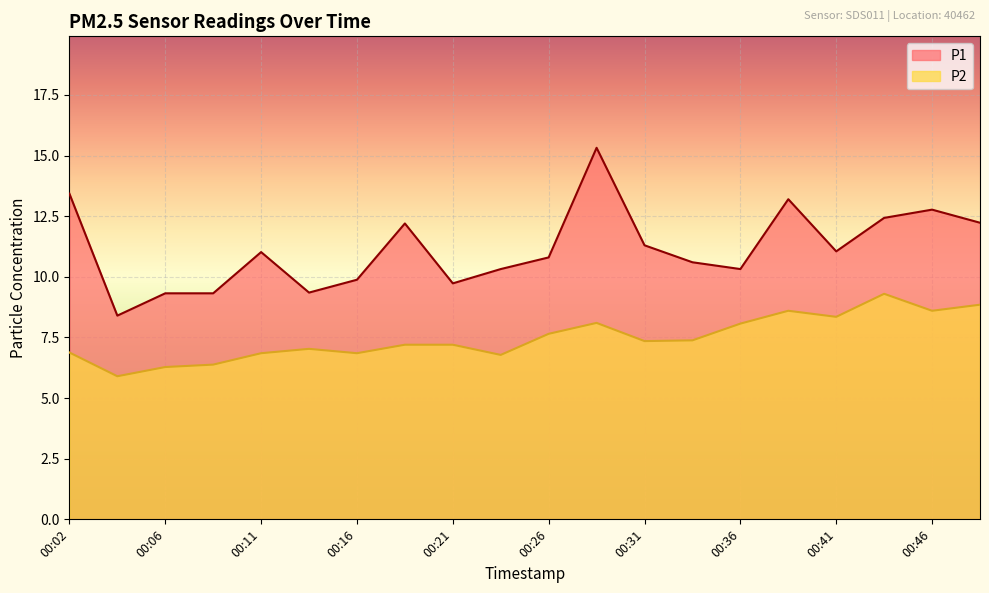

What is the value of the P2 point at the 17th from the left?

8.3